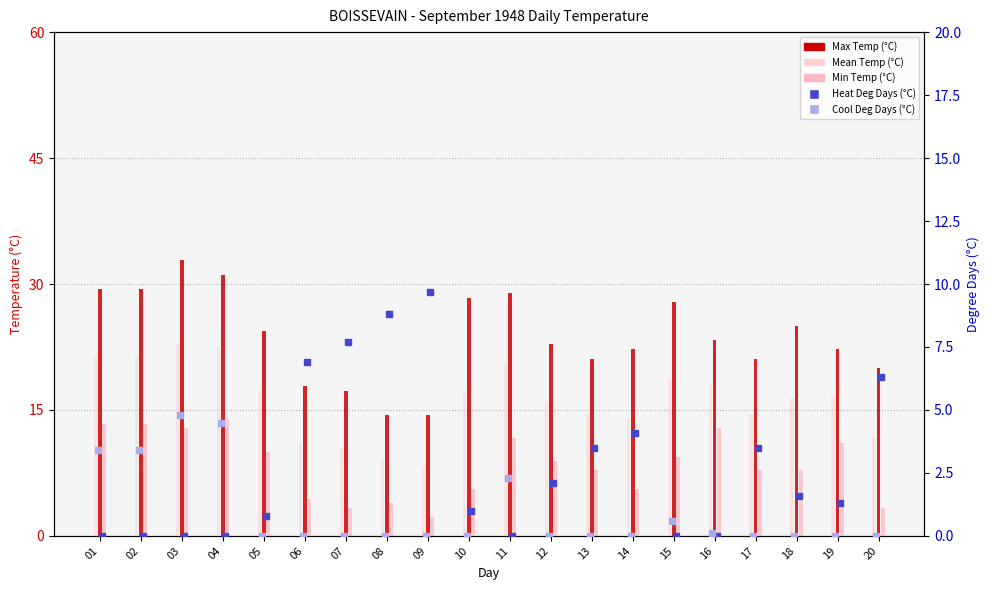

Rank the categories by Min Temp (°C) value from highest to lowest.

04, 01, 02, 03, 16, 11, 19, 05, 15, 12, 13, 17, 18, 10, 14, 06, 08, 07, 20, 09